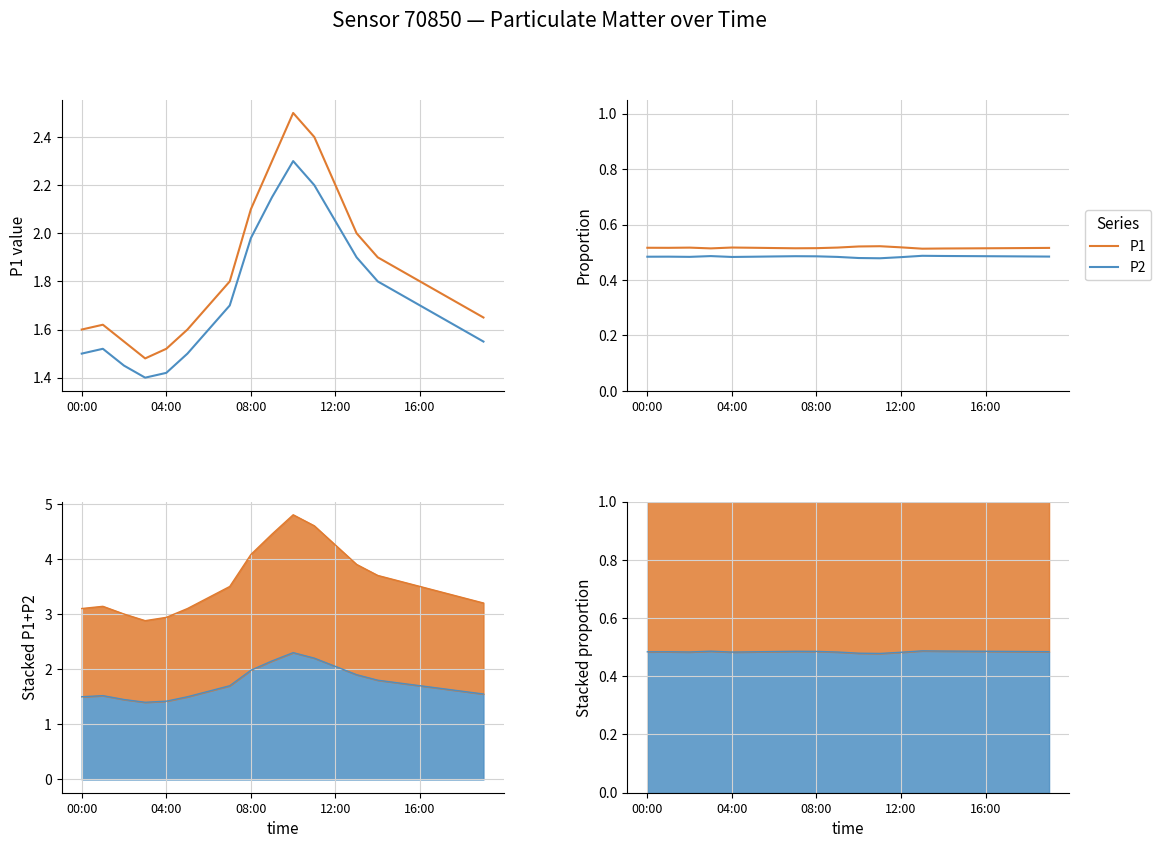

What is the minimum value shown in the chart?

0.5